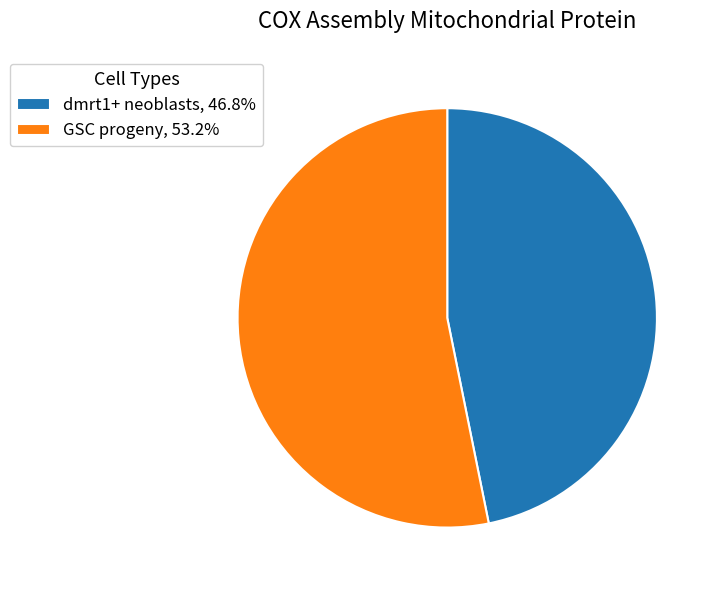

How many slices are in this pie chart?

2